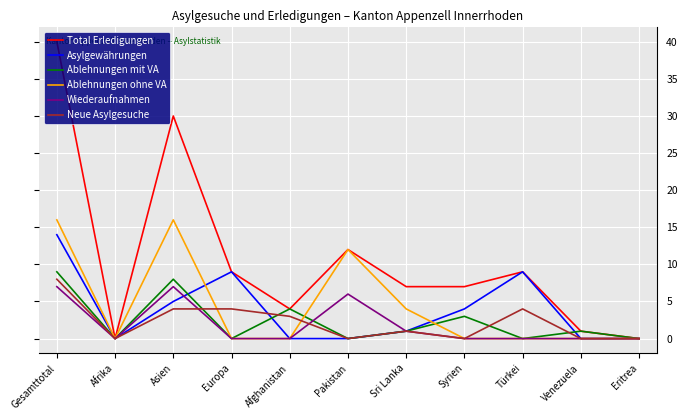

True or false: Ablehnungen mit VA and Wiederaufnahmen intersect in this chart.

True